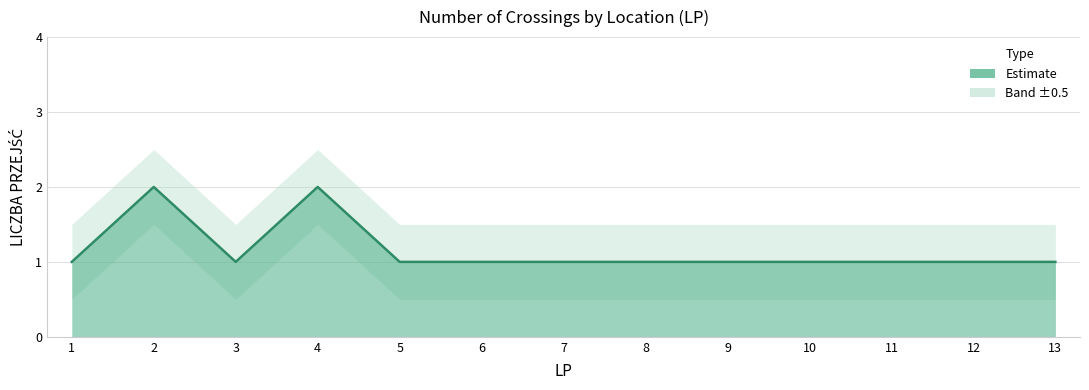

At which category does the data reach its first local valley?

3